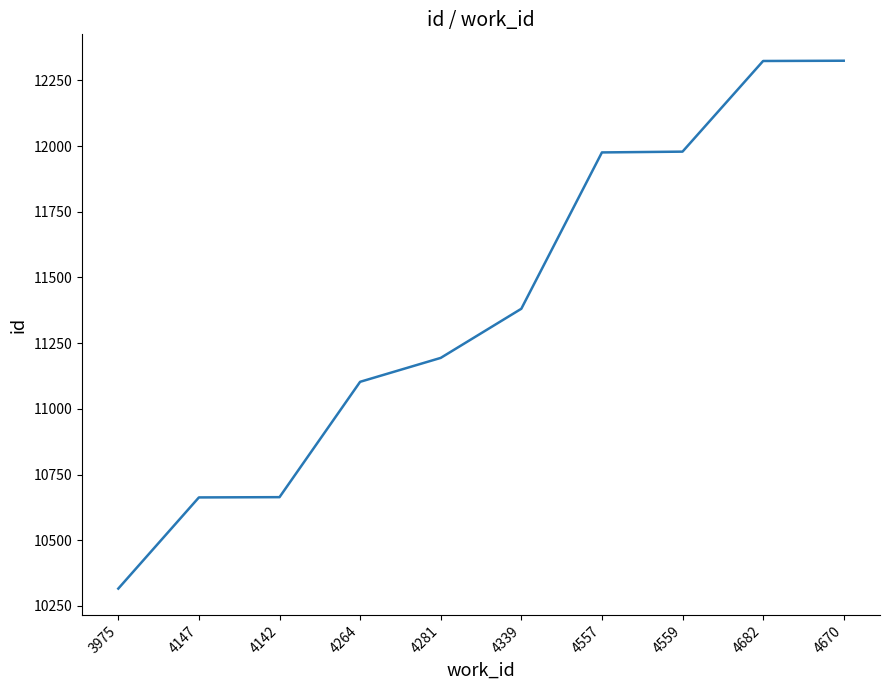

True or false: the data shows 15358 at 4339.

False